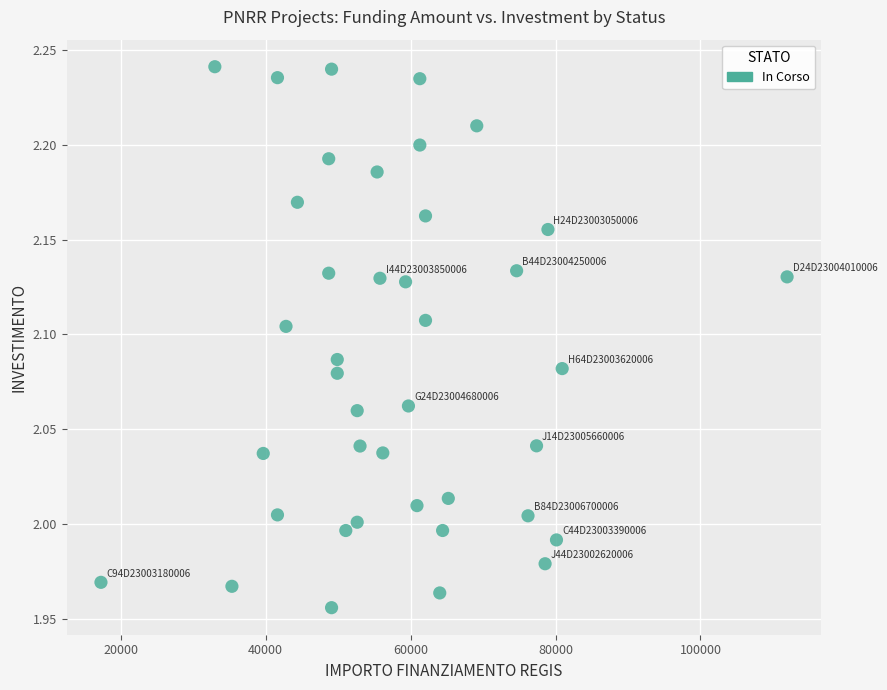

What is the range of X values (max minus min)?

94665.7